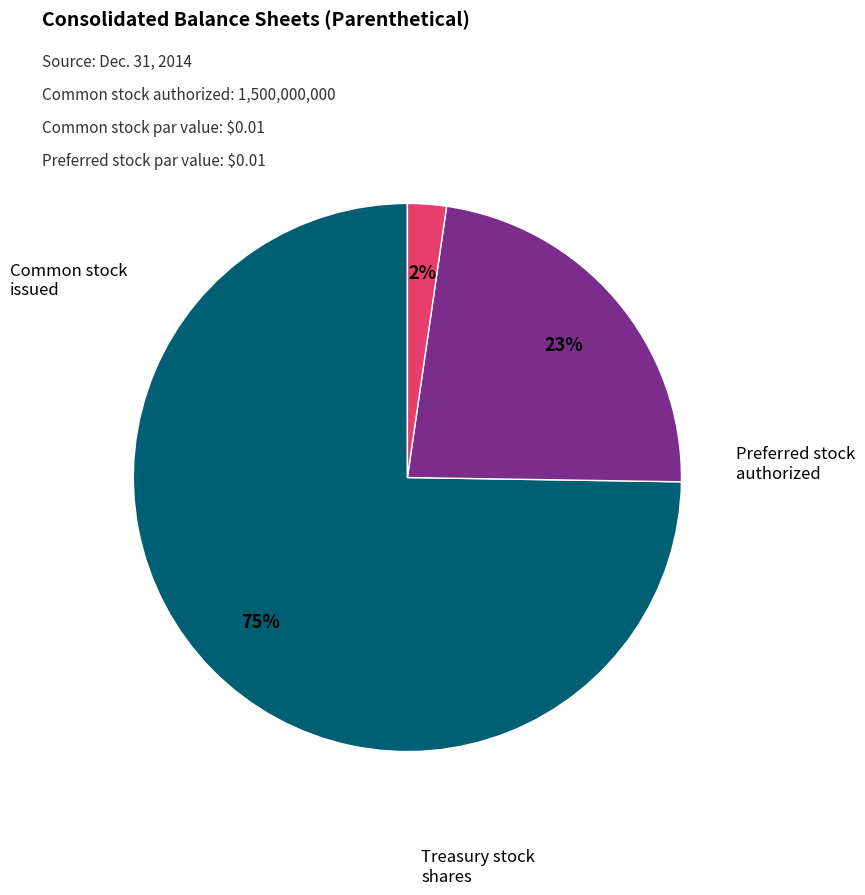

Is there a majority slice in this chart?

Yes